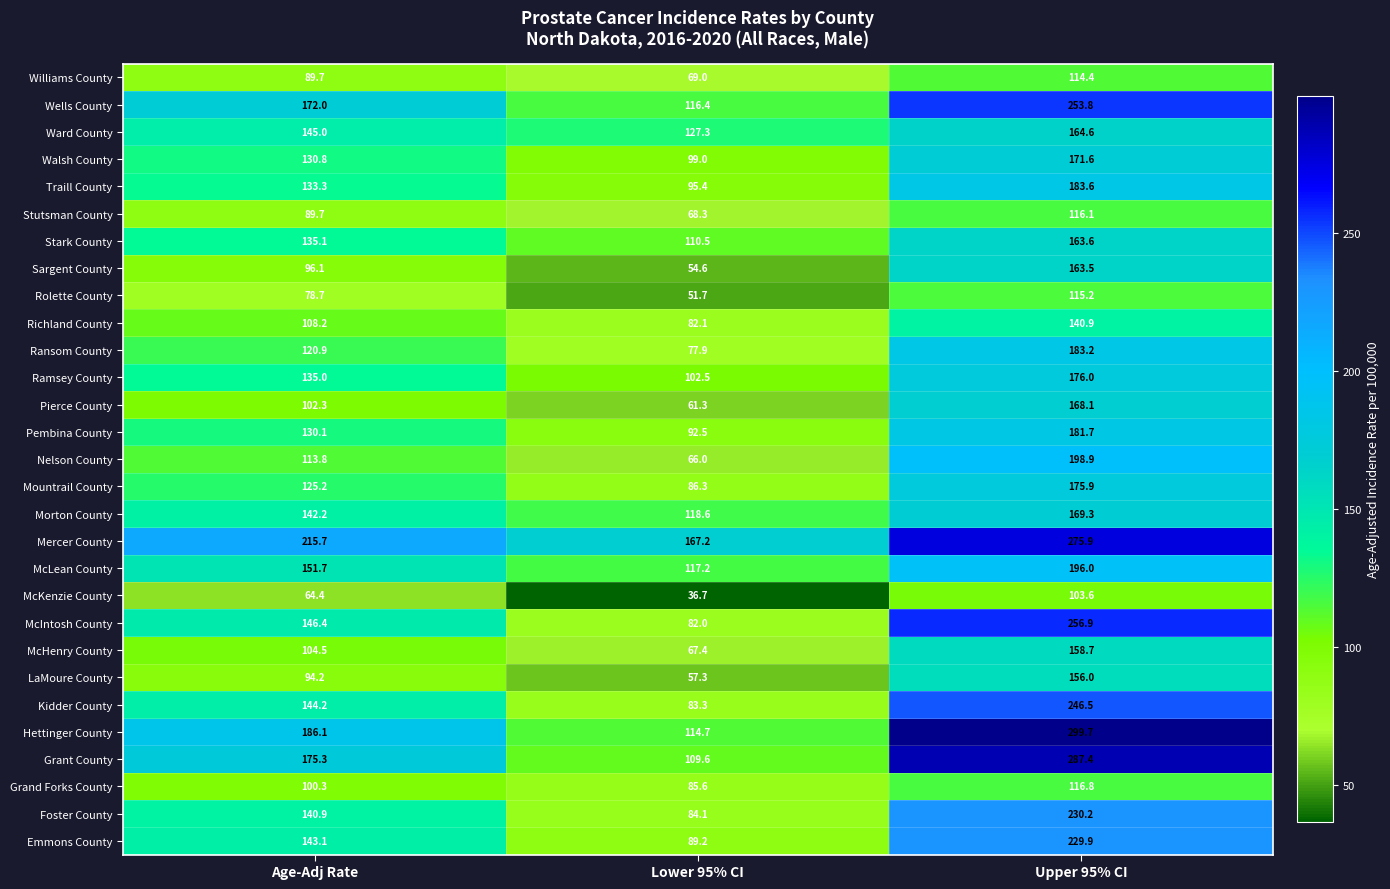

Where does the Ransom County series first go above 120?

Age-Adj Rate